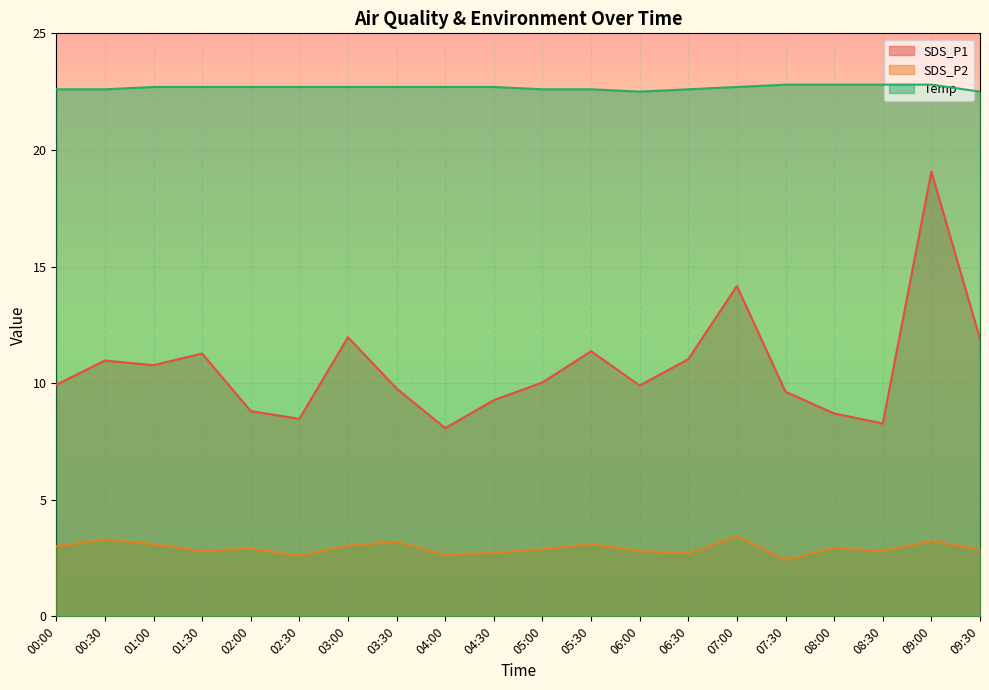

How many data points does each series have?

20